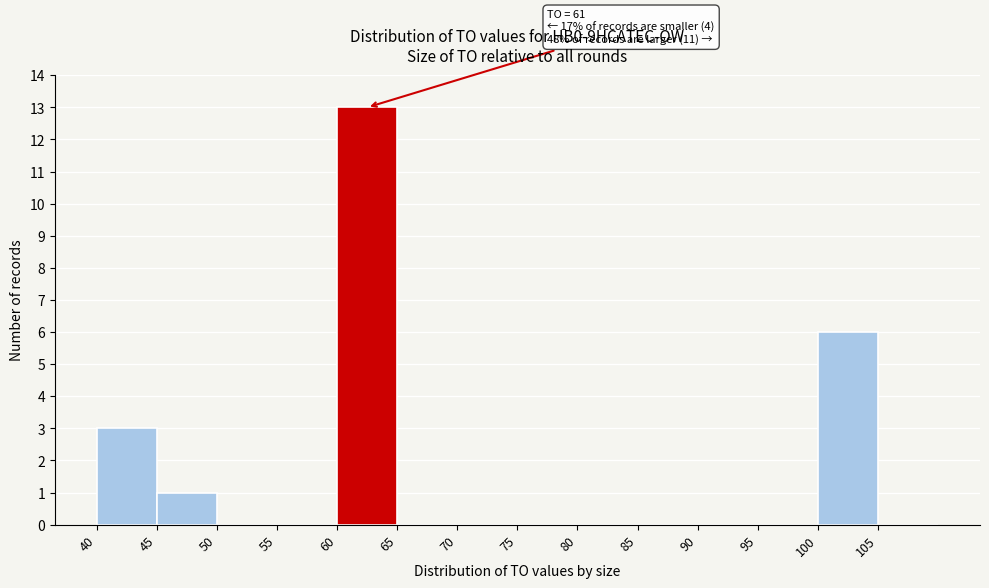

Which range on the x-axis has the tallest bar?

60 to 65